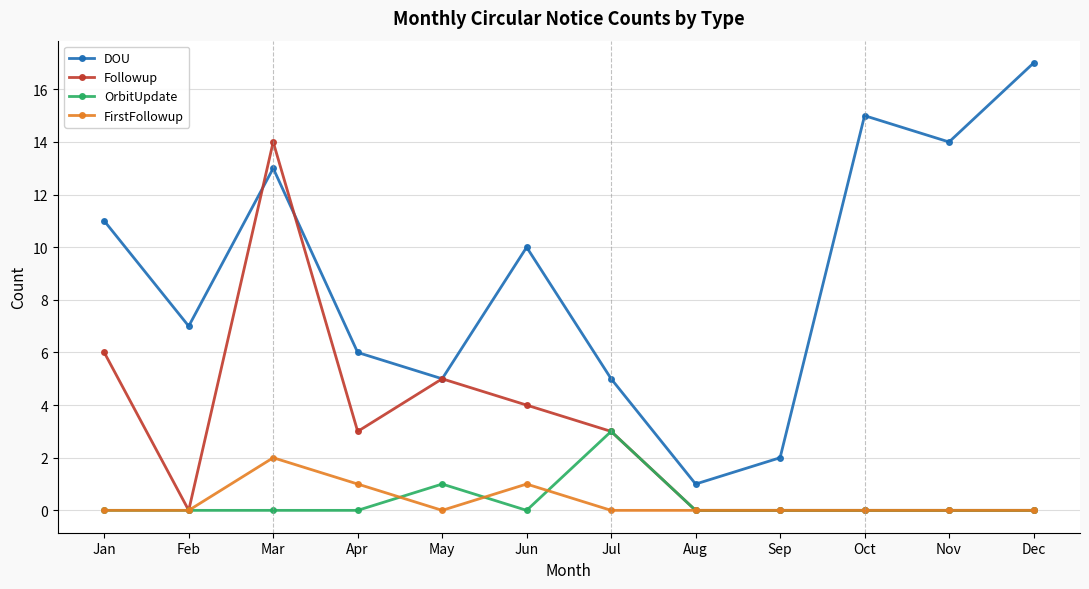

What is the spread (max minus min) of values at Dec?

17